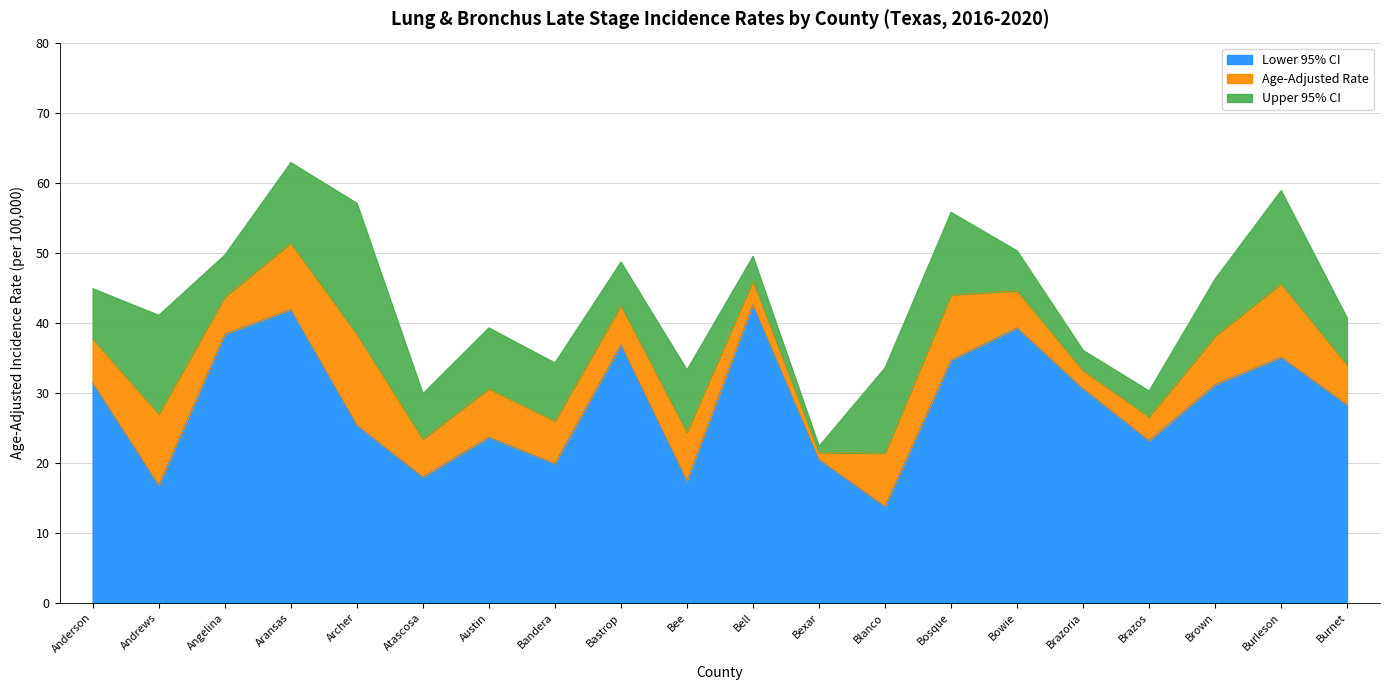

Where is the first local minimum for Age-Adjusted Rate?

Andrews